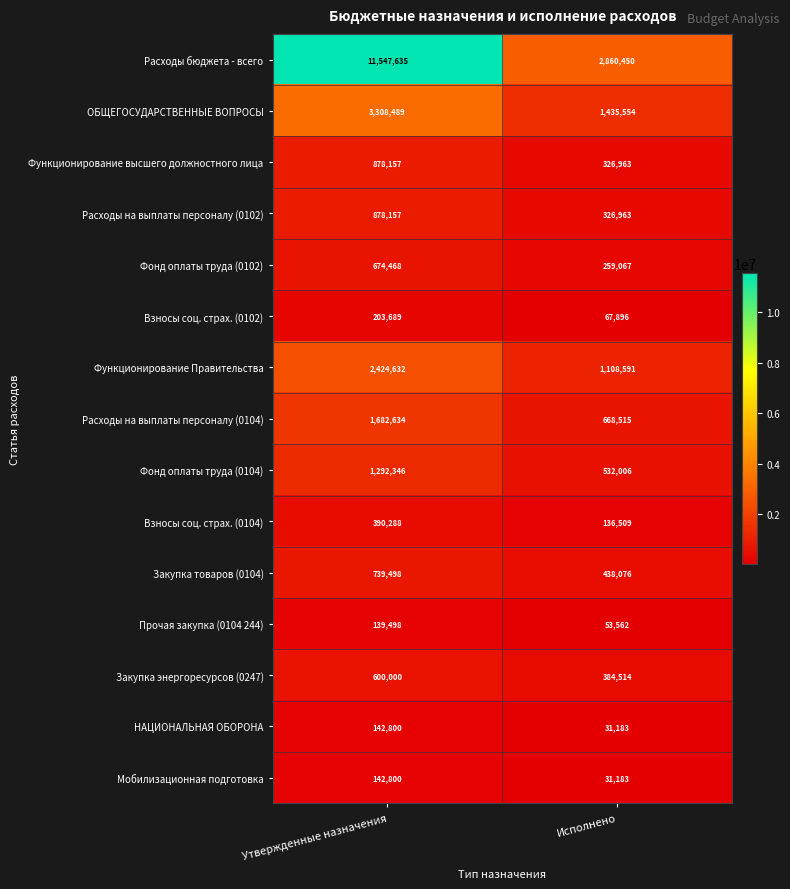

At which category does the chart reach its peak across all series?

Утвержденные назначения